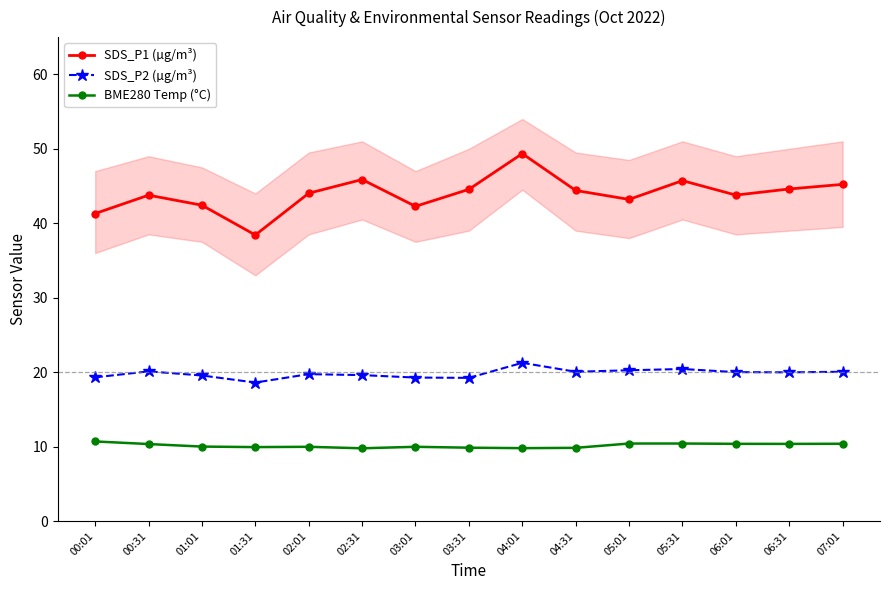

True or false: SDS_P2 (µg/m³) has a value of 25.9 at 02:31.

False